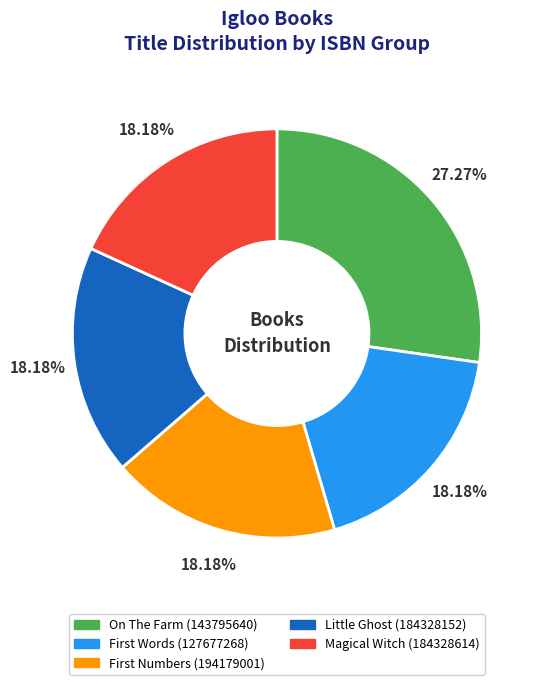

Is there any slice that represents more than half of the pie?

No